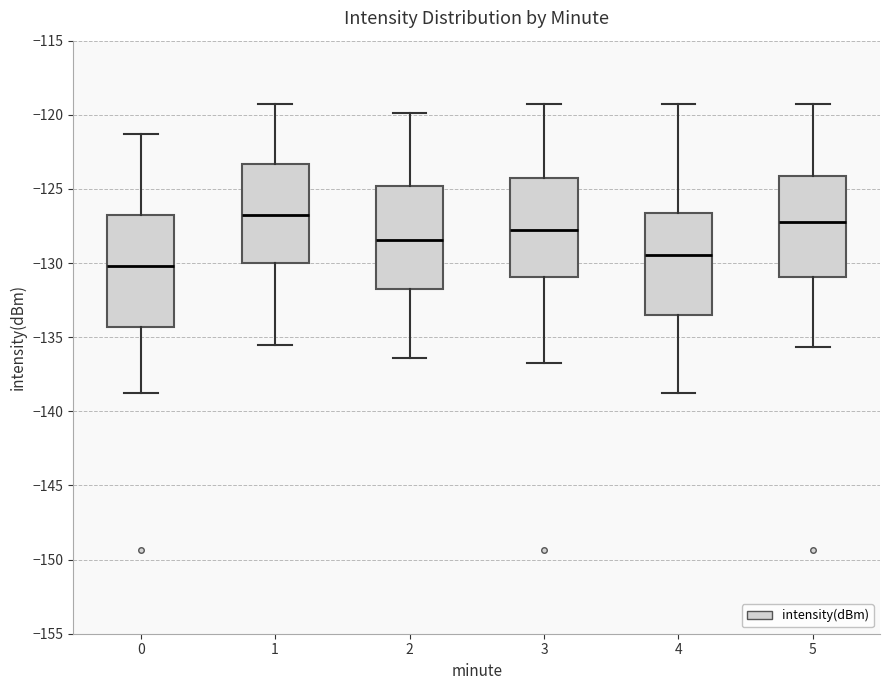

Which box is the tallest, from its lower edge to its upper edge?

0